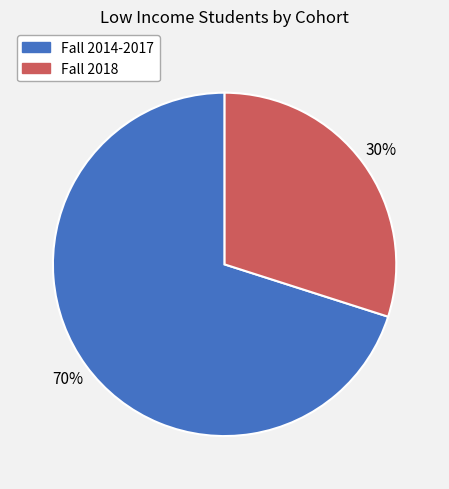

True or false: Fall 2018 accounts for 17% of the total.

False